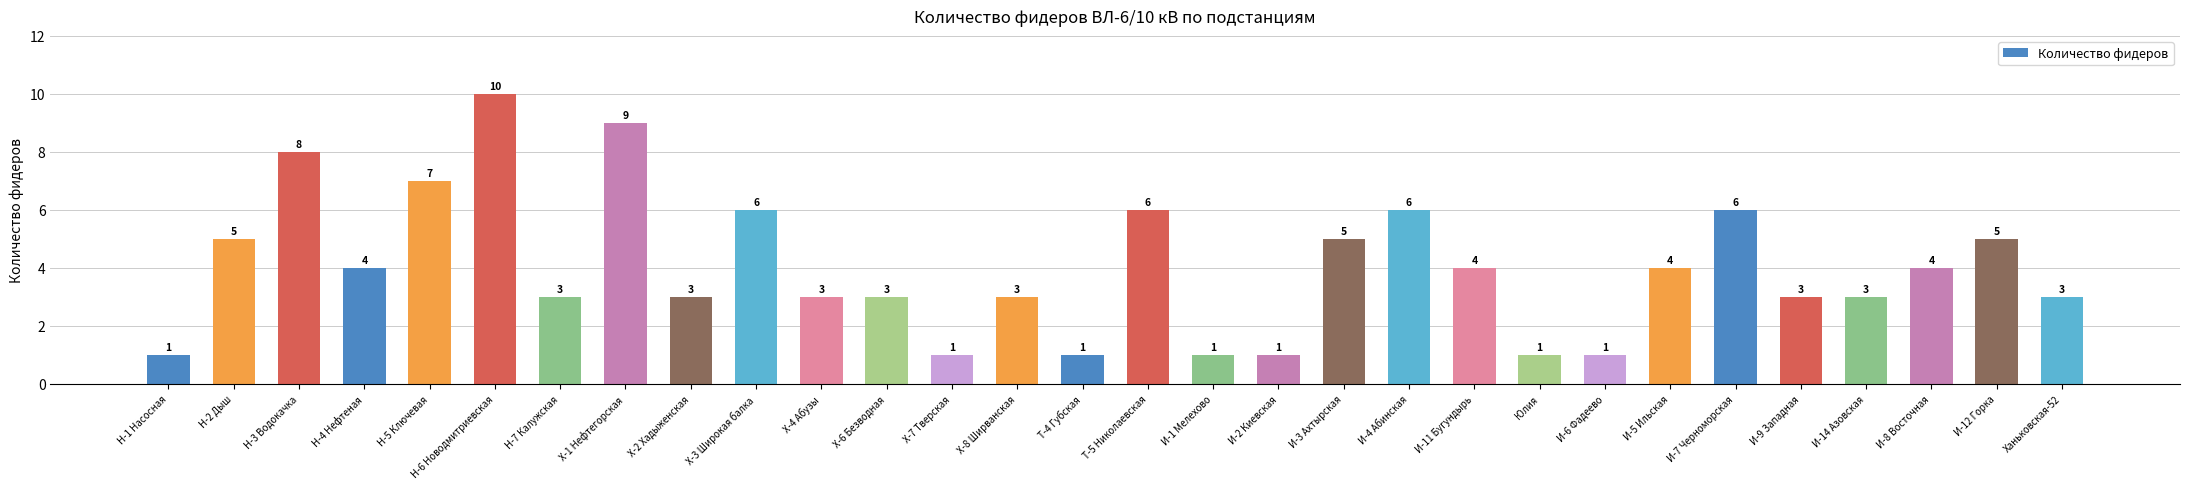

The value at И-5 Ильская is 4. True or false?

True